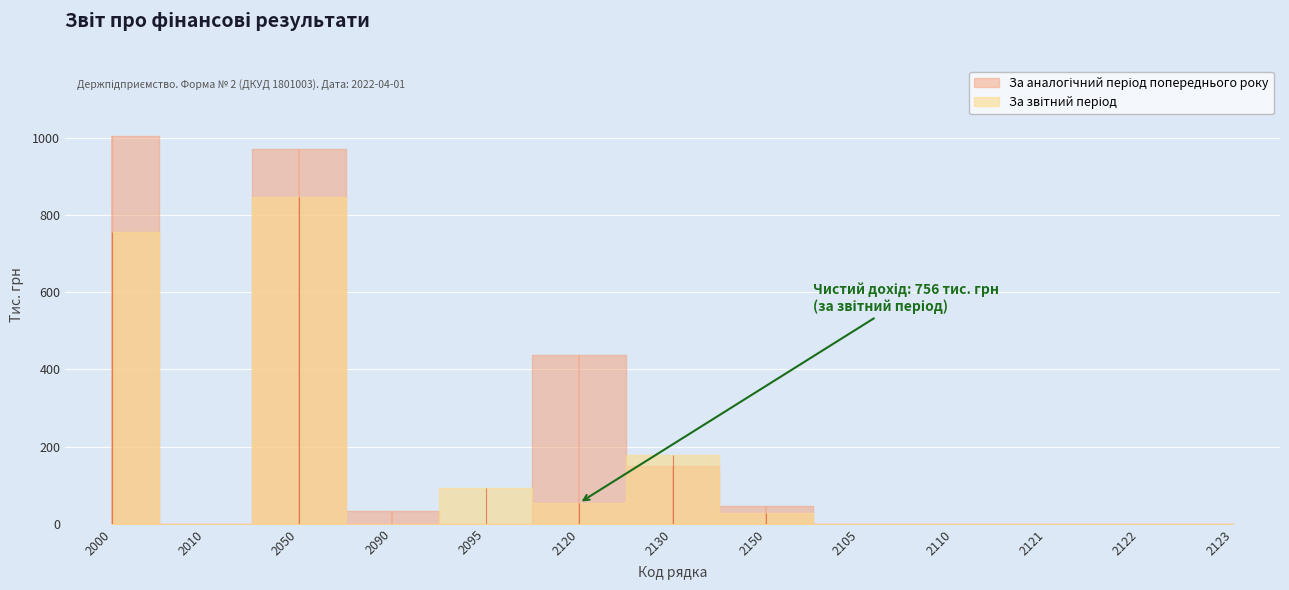

Reading left to right, extract all data points from this chart.

За звітний період: 756	0	848	0	92	54	178	28	0	0	0	0	0
За аналогічний період попереднього року: 1006	0	972	34	0	437	151	45	0	0	0	0	0